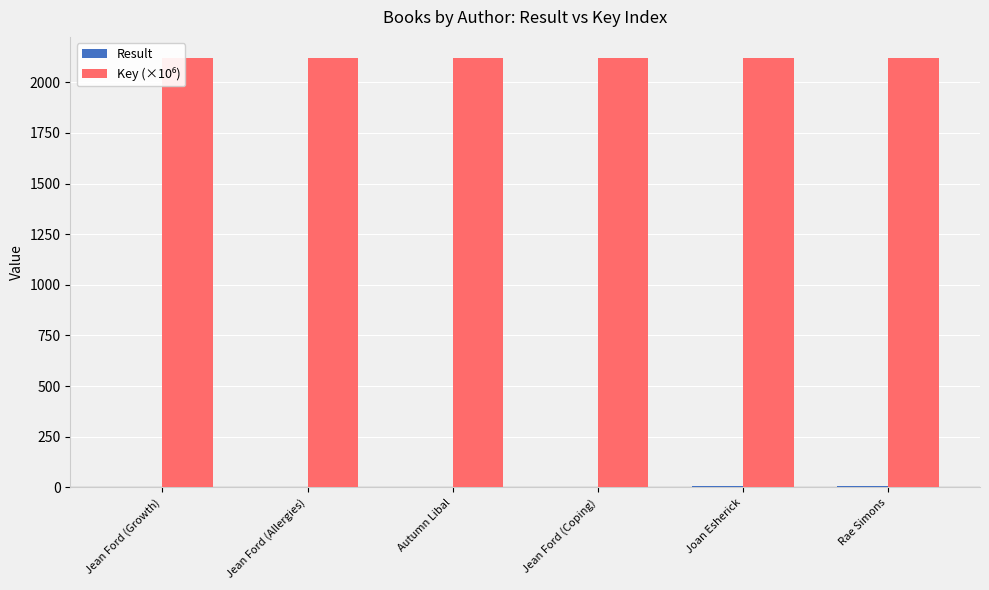

What is the greatest value displayed?

2117.9